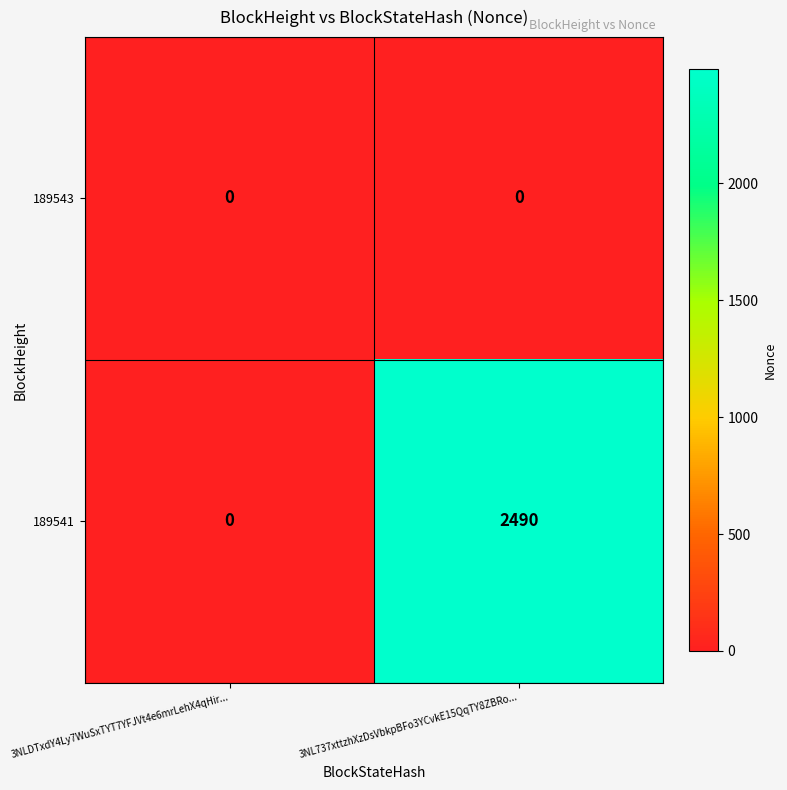

Rank the series by their maximum value, from lowest to highest.

189543, 189541